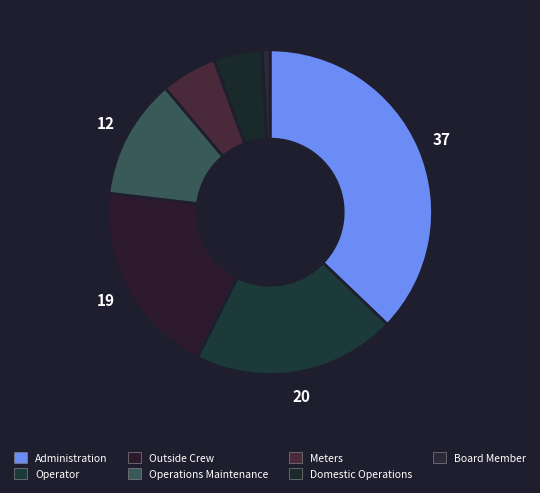

Which slice is the largest?

Administration